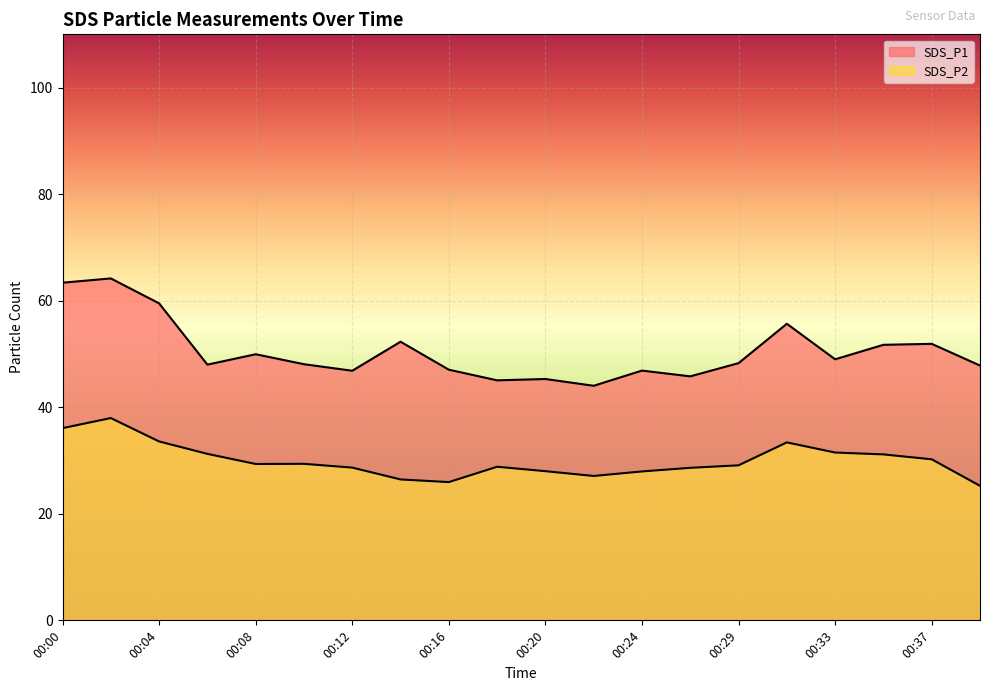

Reading left to right, what are all the values shown in this chart?

SDS_P1: 00:00=63.4	00:02=64.2	00:04=59.5	00:06=48.0	00:08=50.0	00:10=48.1	00:12=46.9	00:14=52.3	00:16=47.0	00:18=45.0	00:20=45.3	00:22=44.0	00:24=46.9	00:27=45.8	00:29=48.3	00:31=55.7	00:33=49.0	00:35=51.7	00:37=51.9	00:39=47.8
SDS_P2: 00:00=36.1	00:02=38.0	00:04=33.6	00:06=31.2	00:08=29.4	00:10=29.4	00:12=28.7	00:14=26.4	00:16=25.9	00:18=28.8	00:20=28.0	00:22=27.1	00:24=27.9	00:27=28.6	00:29=29.1	00:31=33.4	00:33=31.5	00:35=31.1	00:37=30.2	00:39=25.2